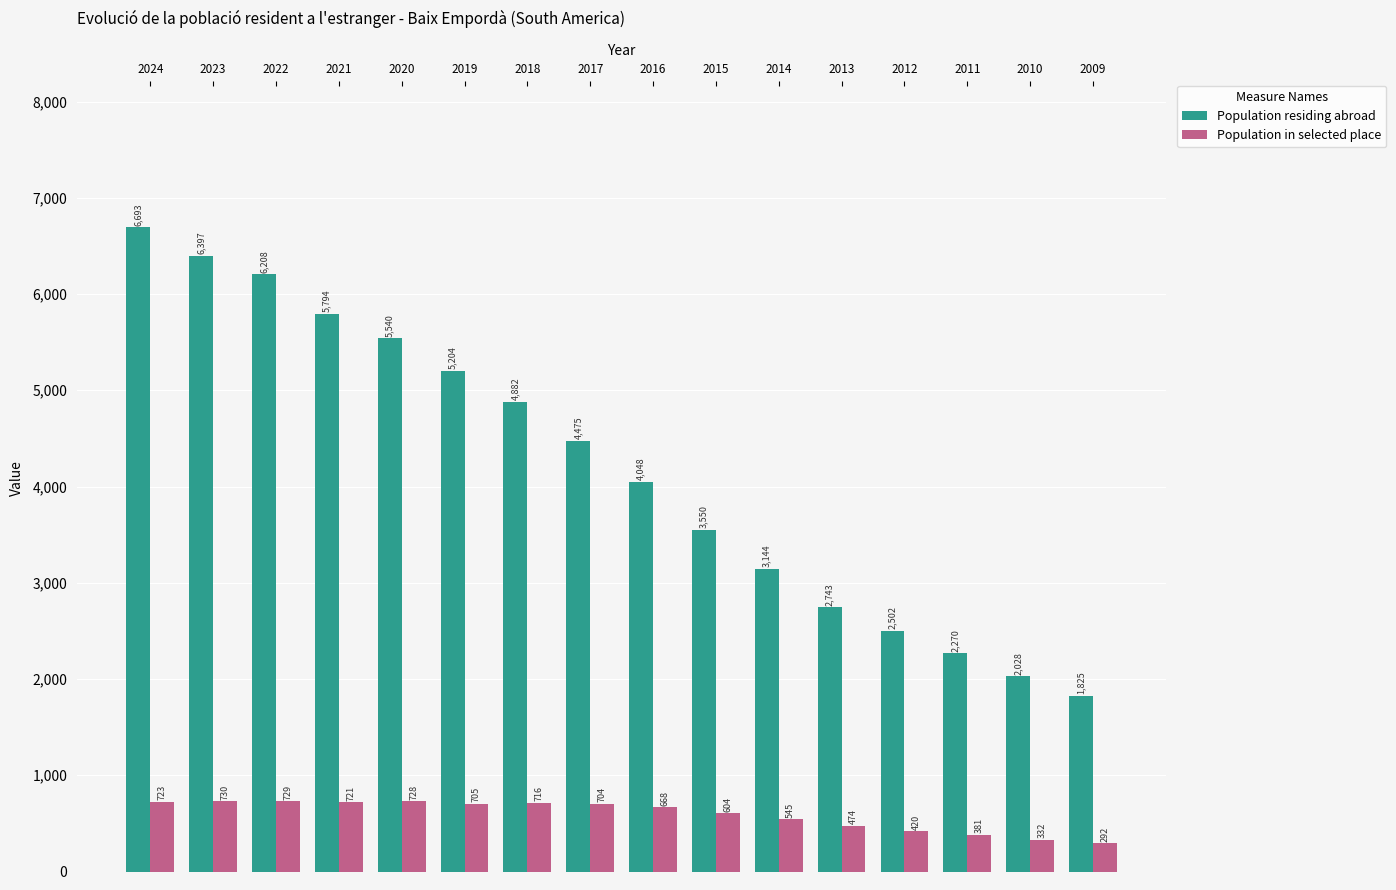

Which series has the largest range (max minus min)?

Population residing abroad